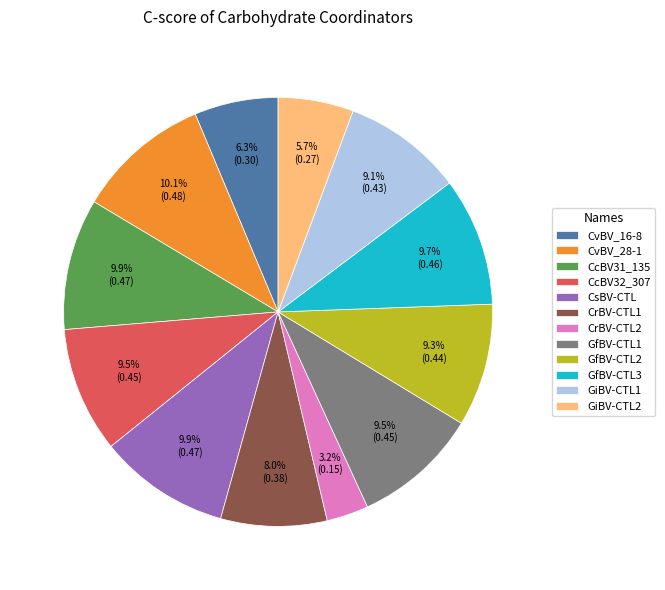

The CcBV31_135 slice represents 1% of the pie. True or false?

False